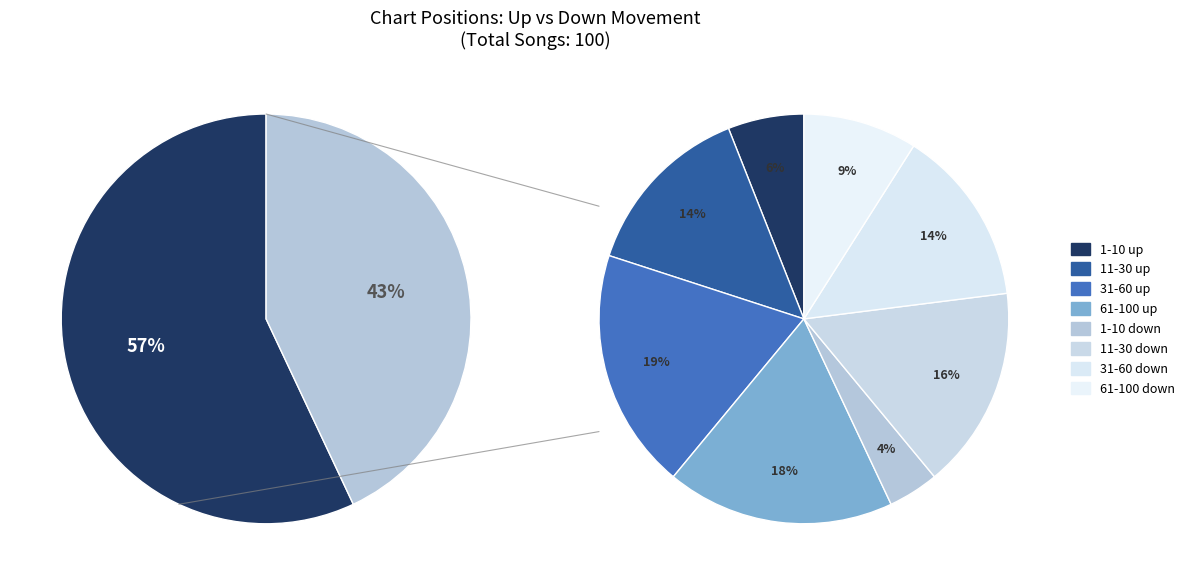

Between up and down, which is larger?

up